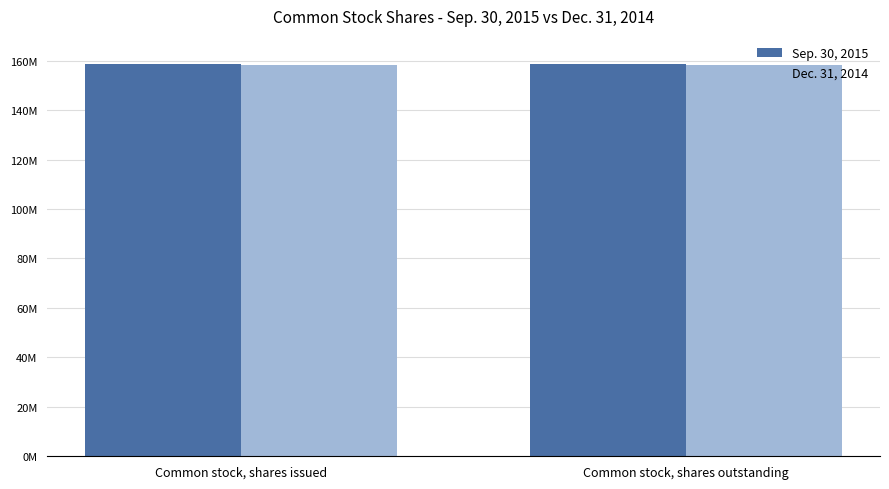

The Sep. 30, 2015 series shows 158518091 at Common stock, shares outstanding. True or false?

True